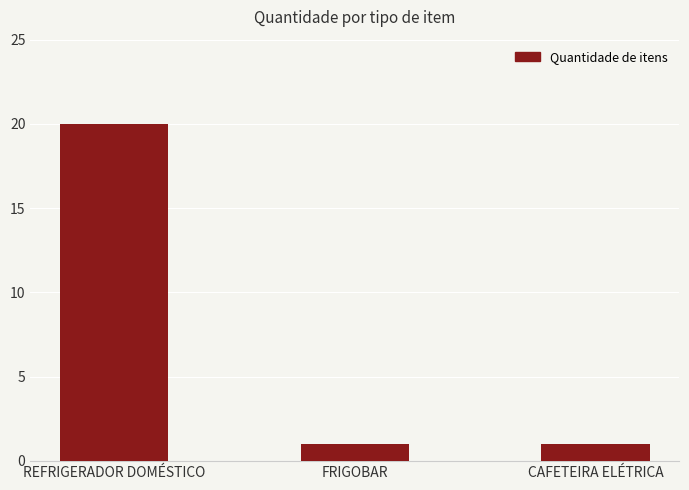

What is the sum of all values?

22